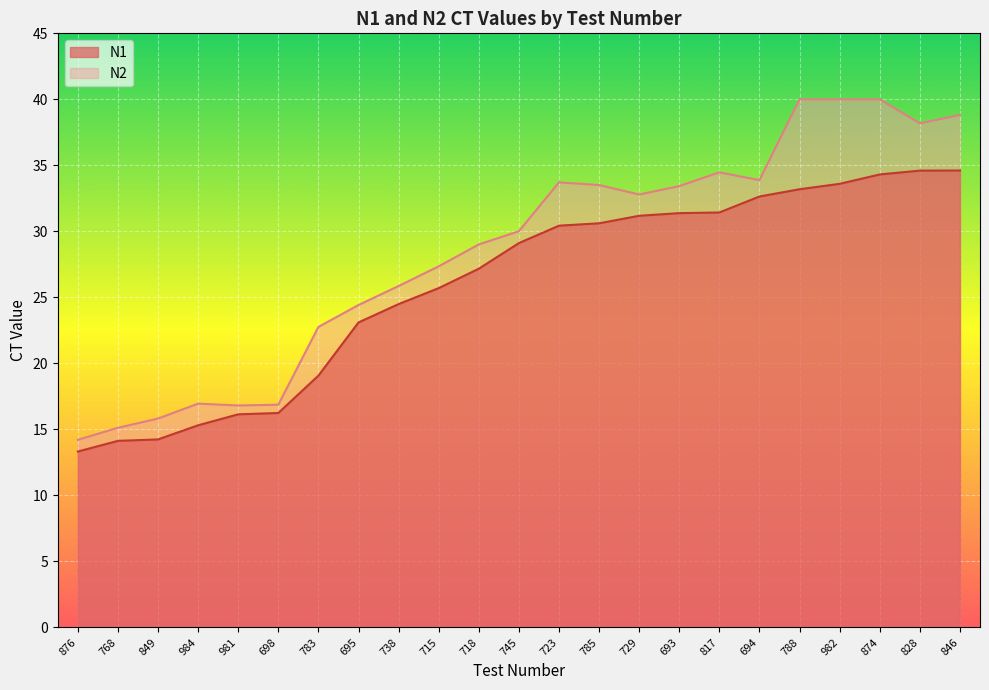

Which series has the largest total across all categories?

N2